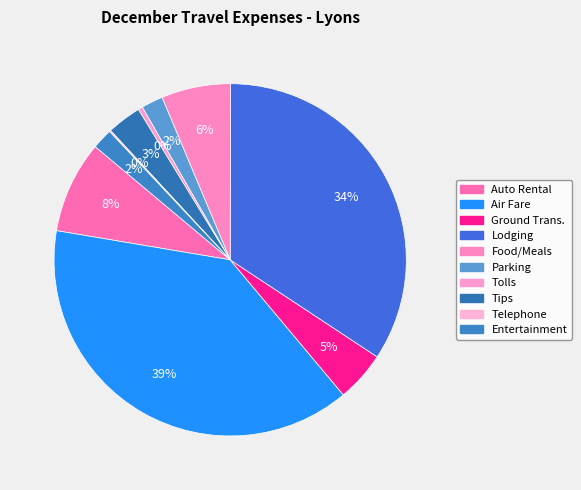

To the nearest percent, what is the difference between the largest and smallest slice percentages?

39%